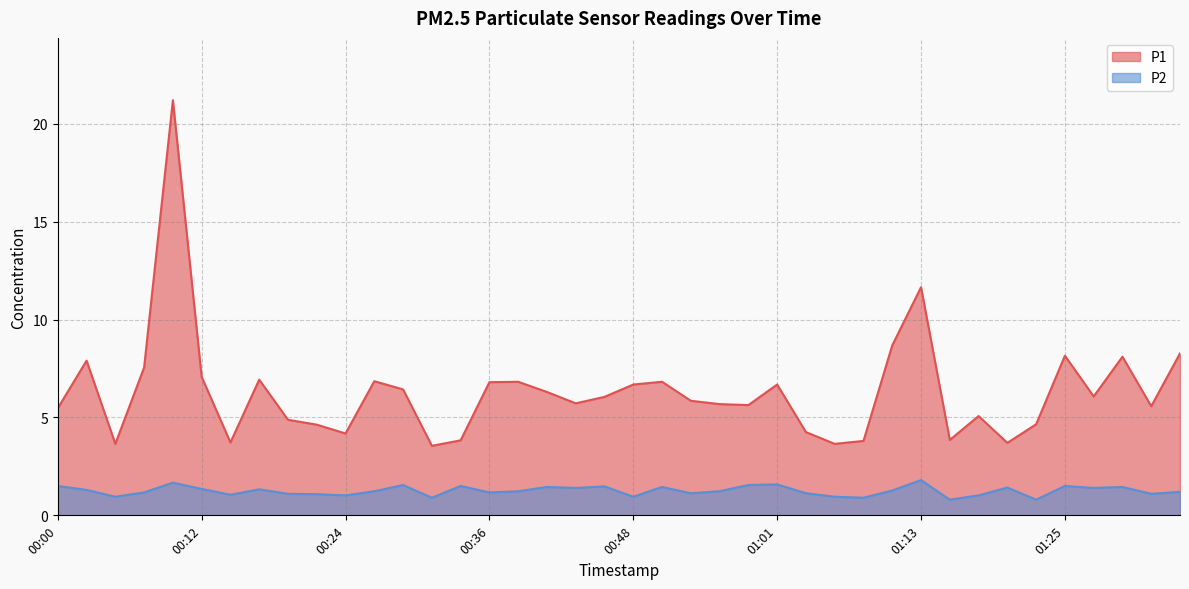

Which category has the highest value in the P2 series?

01:13